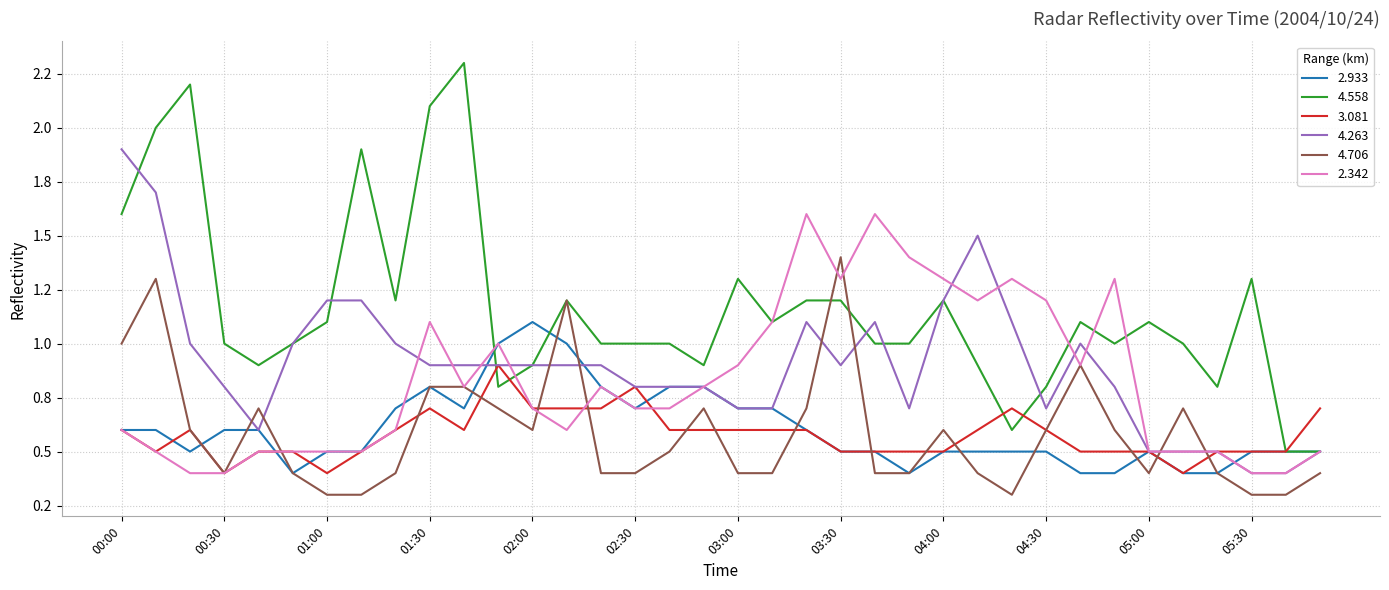

How many interior local valleys does the 2.342 series have?

5